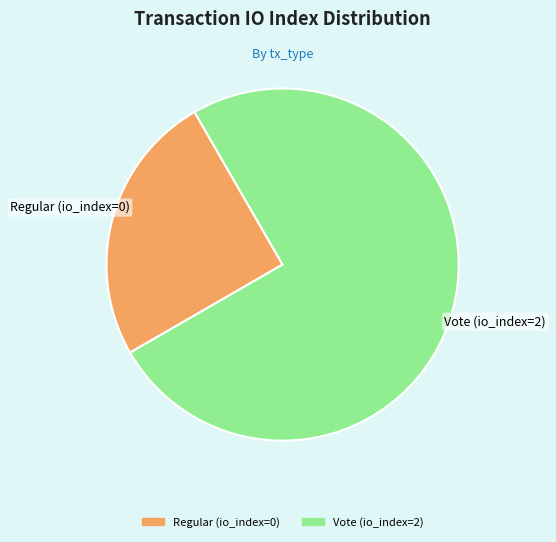

Does Regular (io_index=0) represent more than half of the total?

No